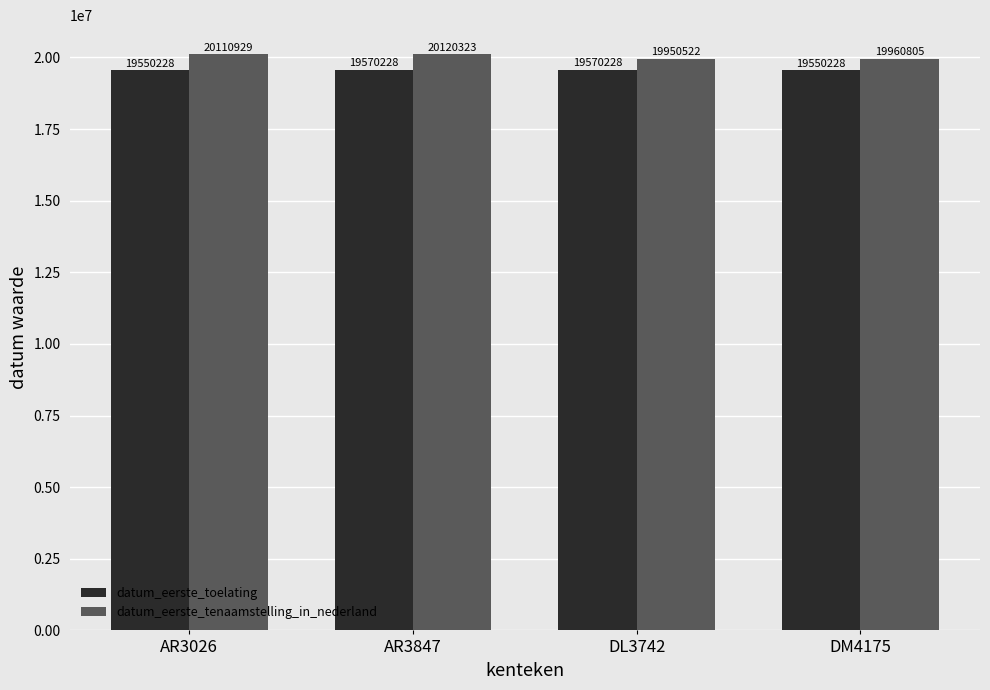

What position from the right is DM4175?

1